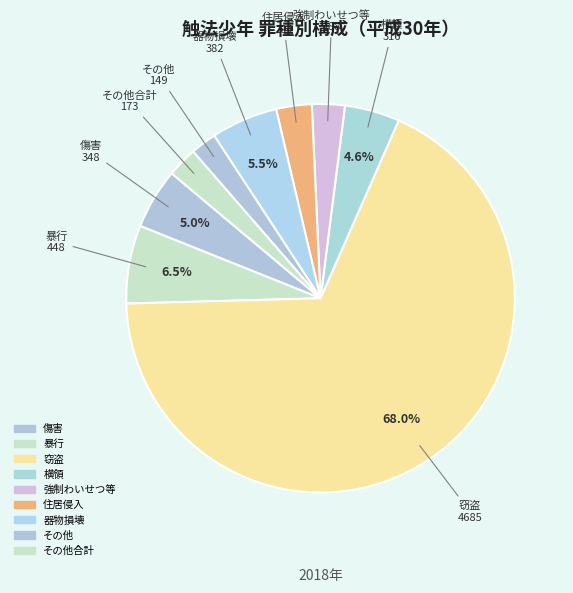

How many slices are in this pie chart?

9